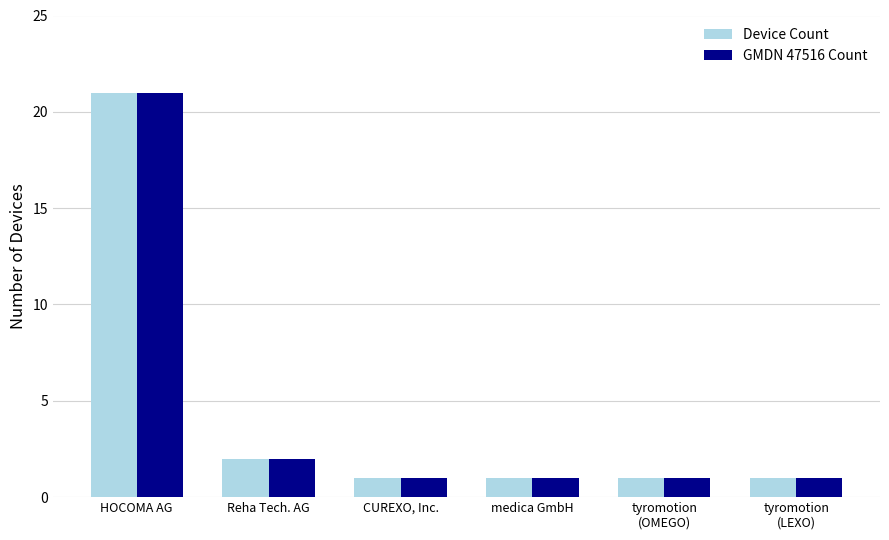

Are the bars grouped side by side (vs. stacked)?

Yes